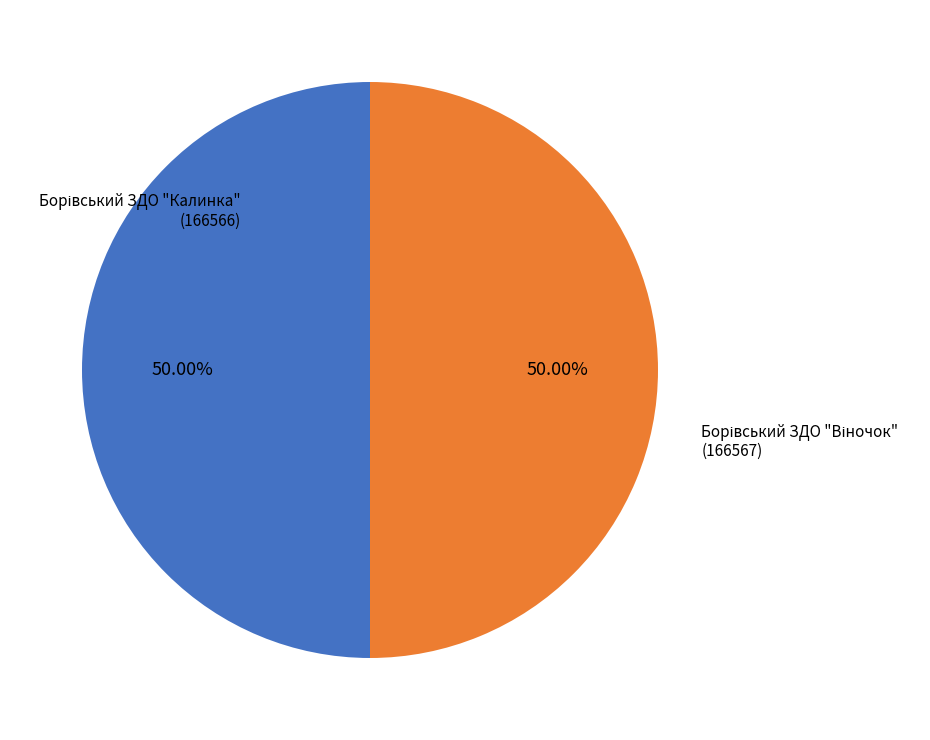

How many segments does this pie chart have?

2